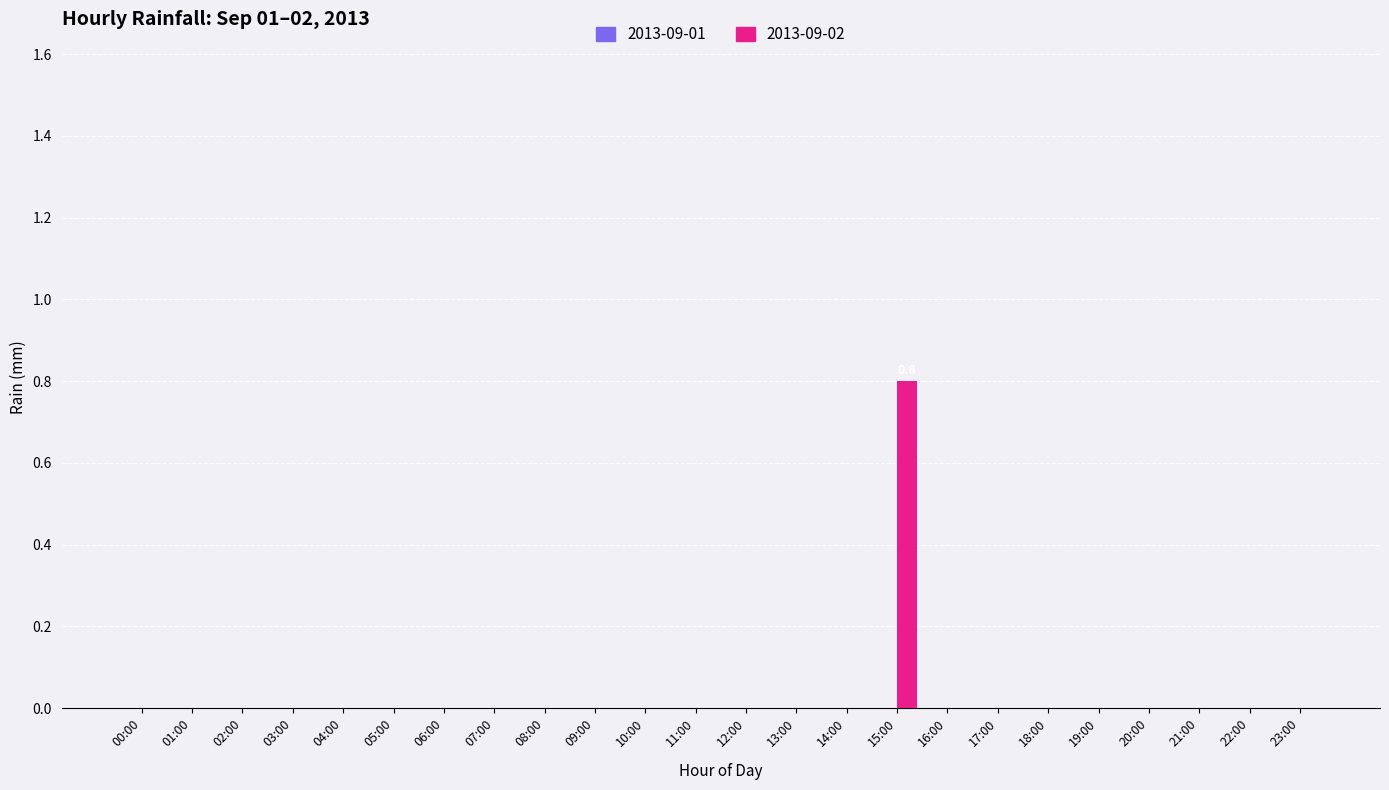

What is the sum of all values?

0.8